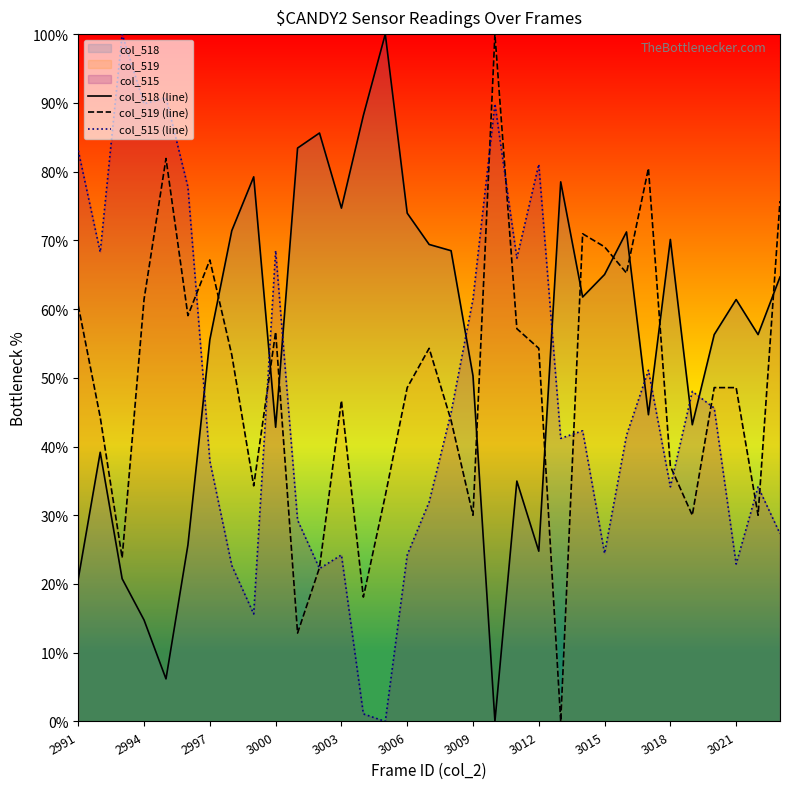

How many series are shown in this chart?

3